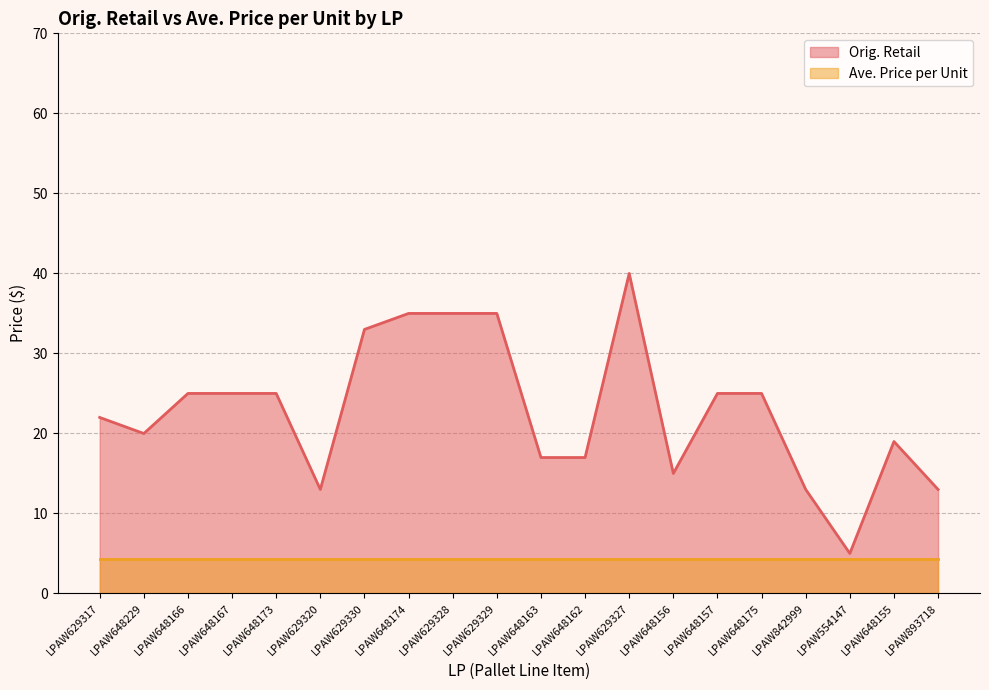

The chart shows a value of 17.0 at LPAW648163. True or false?

True